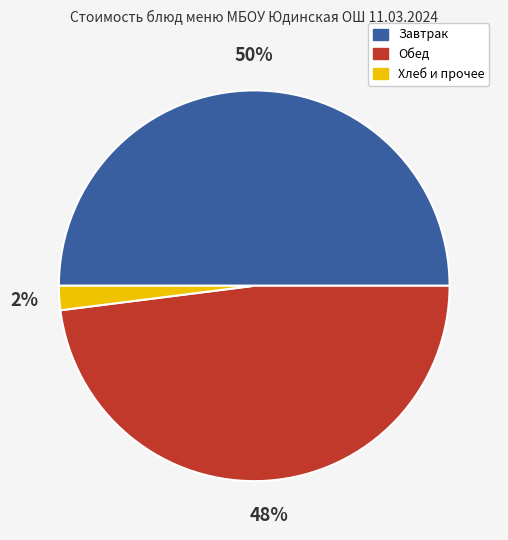

To the nearest percent, what is the average slice percentage?

33%